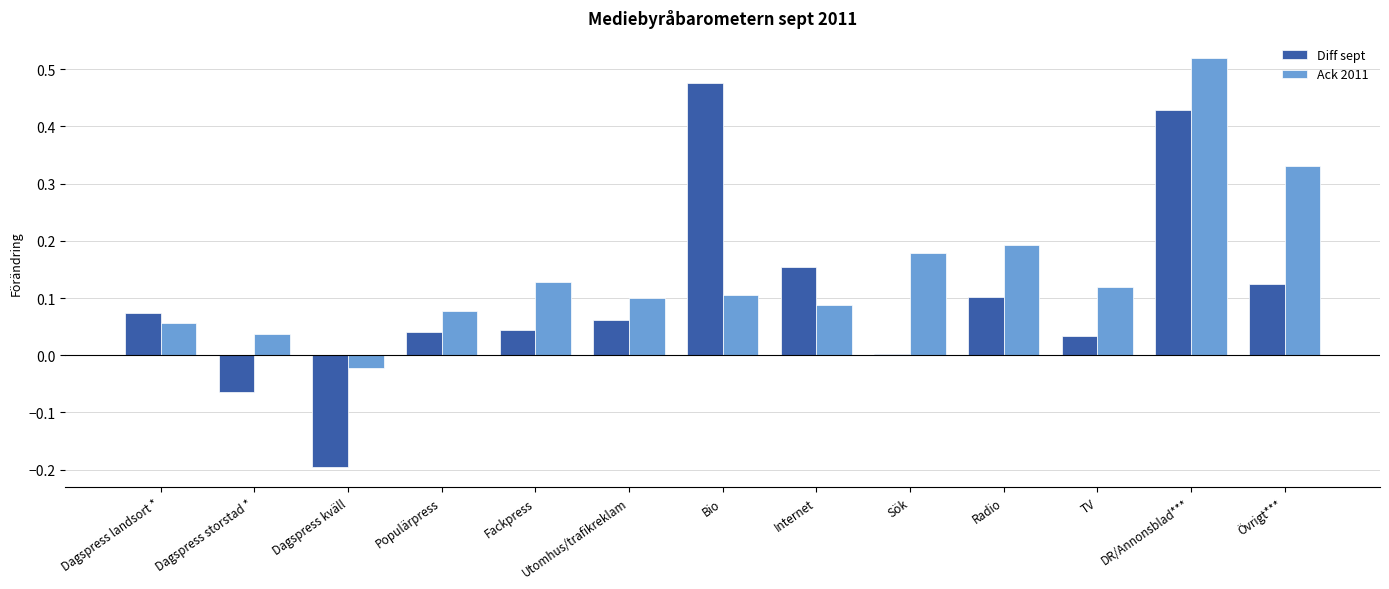

What is the label of the 13th bar from the right?

Dagspress landsort *